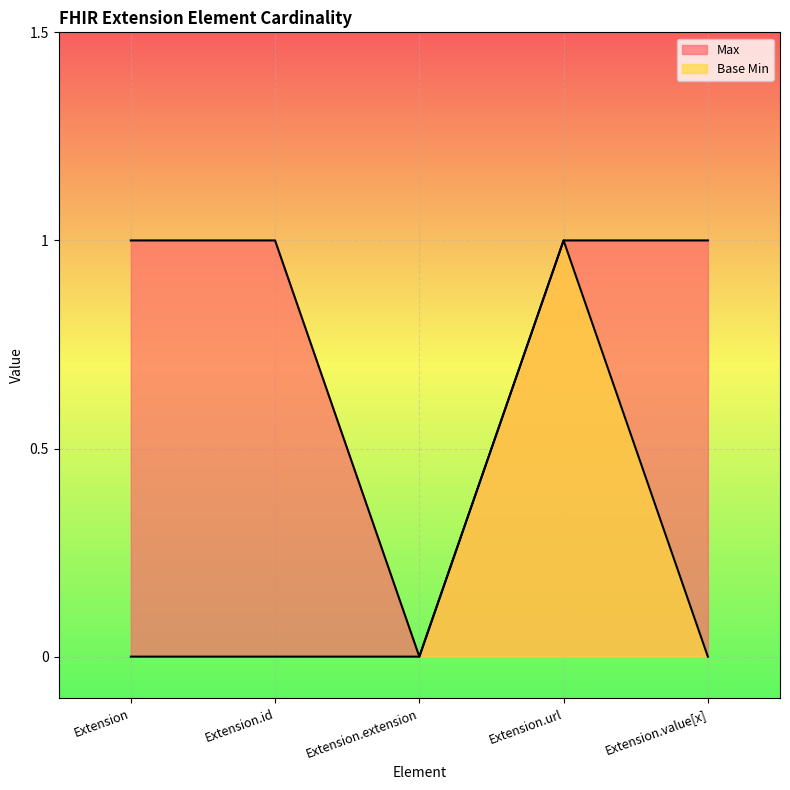

Reading left to right, what are all the values shown in this chart?

Max: Extension=1	Extension.id=1	Extension.extension=0	Extension.url=1	Extension.value[x]=1
Base Min: Extension=0	Extension.id=0	Extension.extension=0	Extension.url=1	Extension.value[x]=0